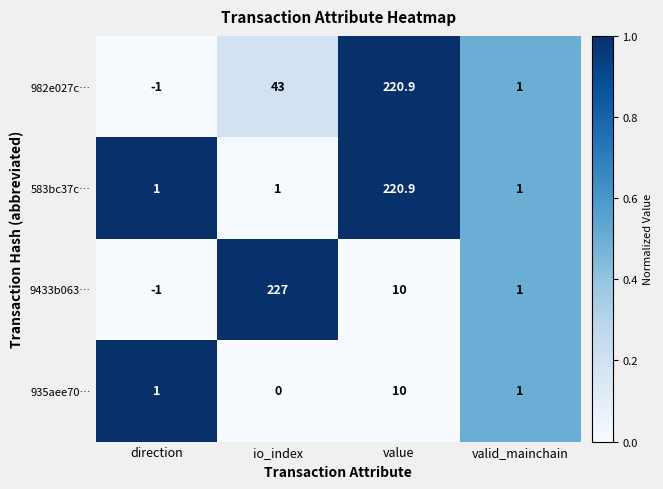

Count the number of data series in this chart.

4